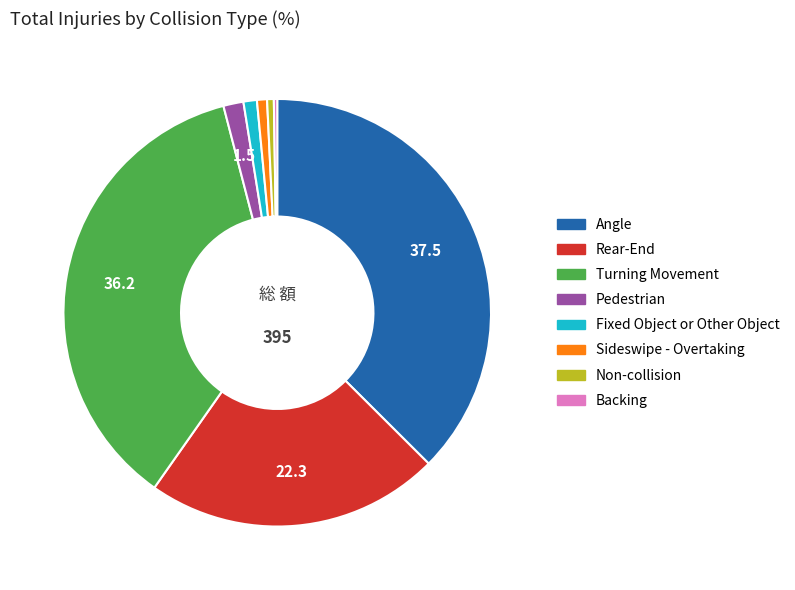

The Fixed Object or Other Object slice represents 1% of the pie. True or false?

True